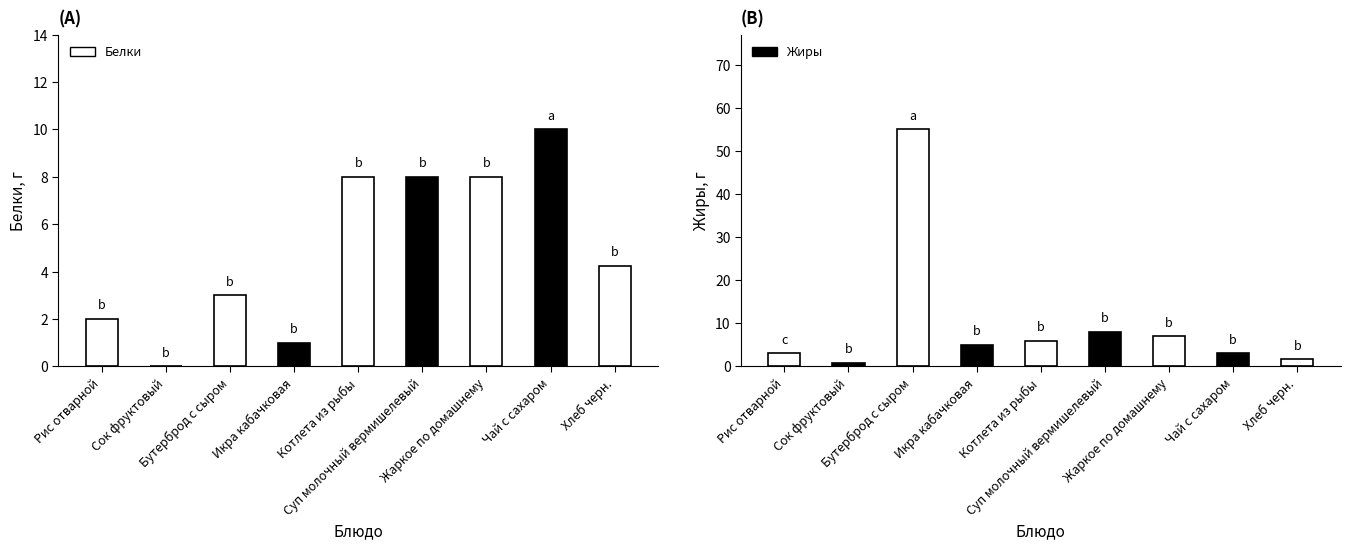

What position from the right is Котлета из рыбы?

5